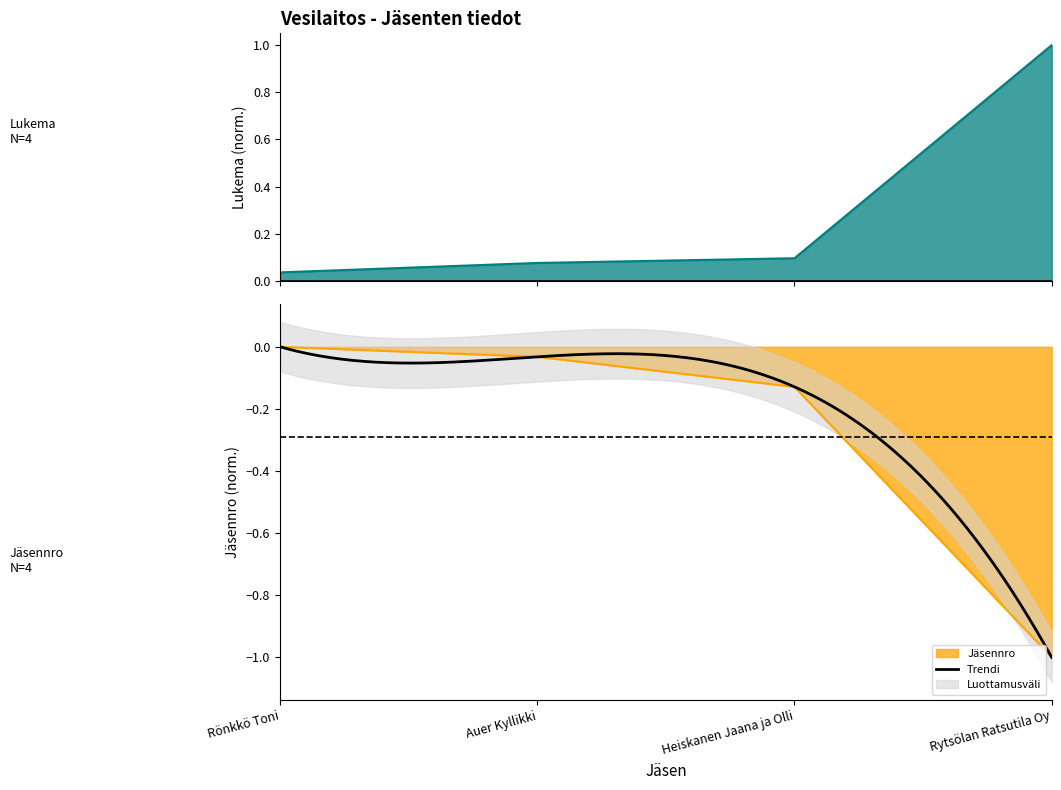

How many data points in Jäsennro are less than 0?

3